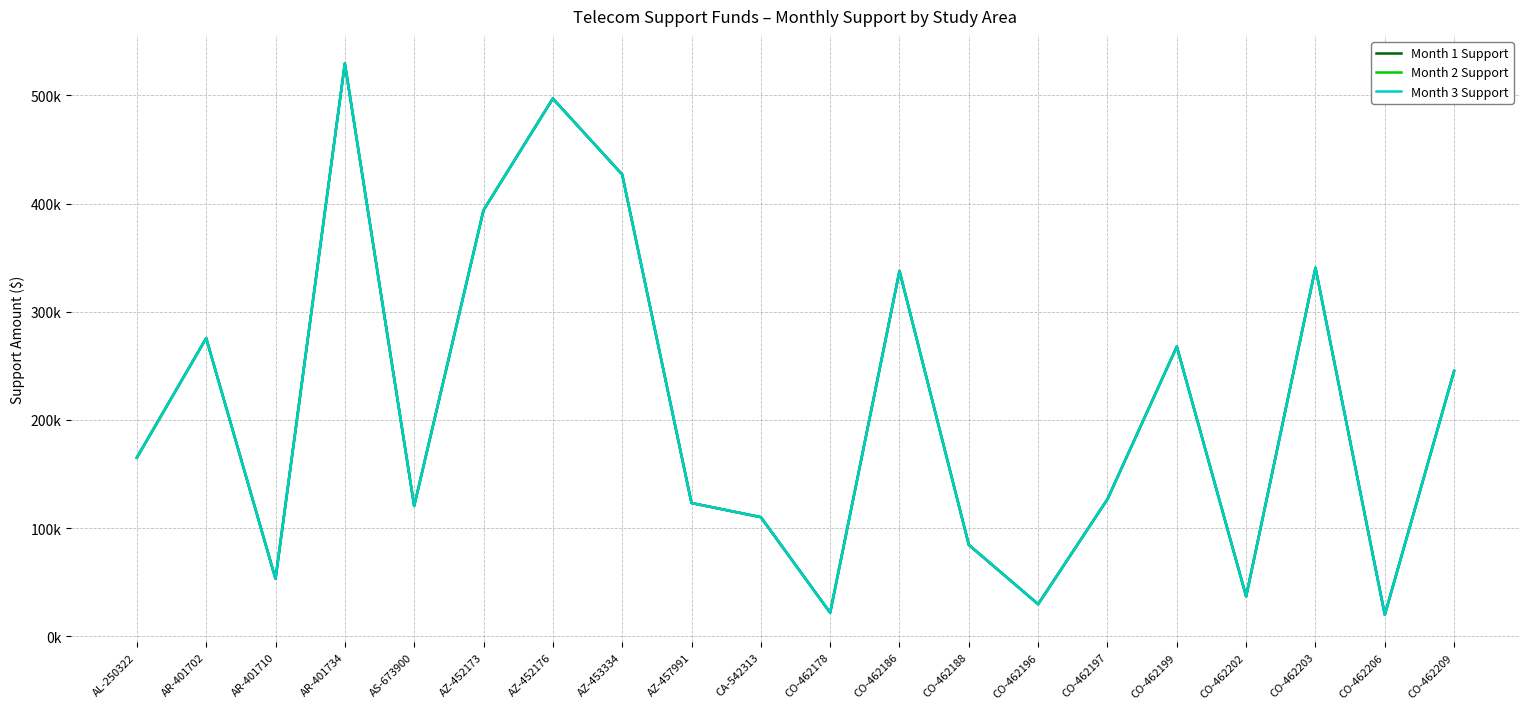

At how many categories does at least one series exceed 341327?

4